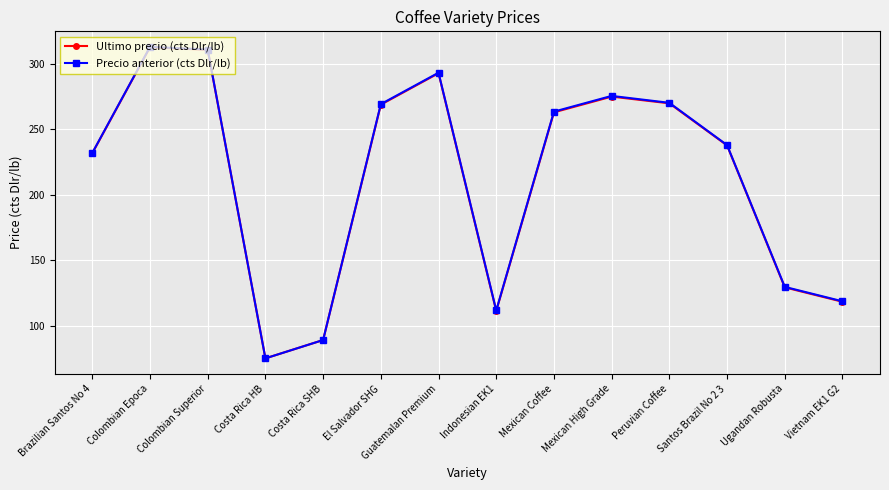

What is the label of the 2nd point from the right?

Ugandan Robusta